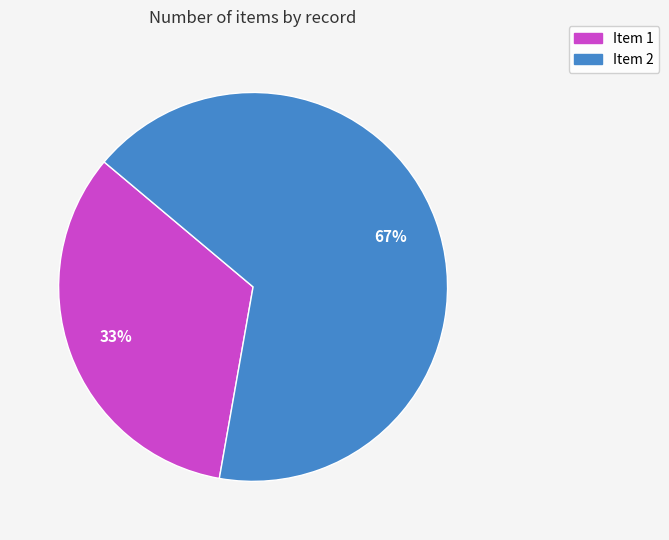

To the nearest percent, what percentage of the pie is Item 1?

33%